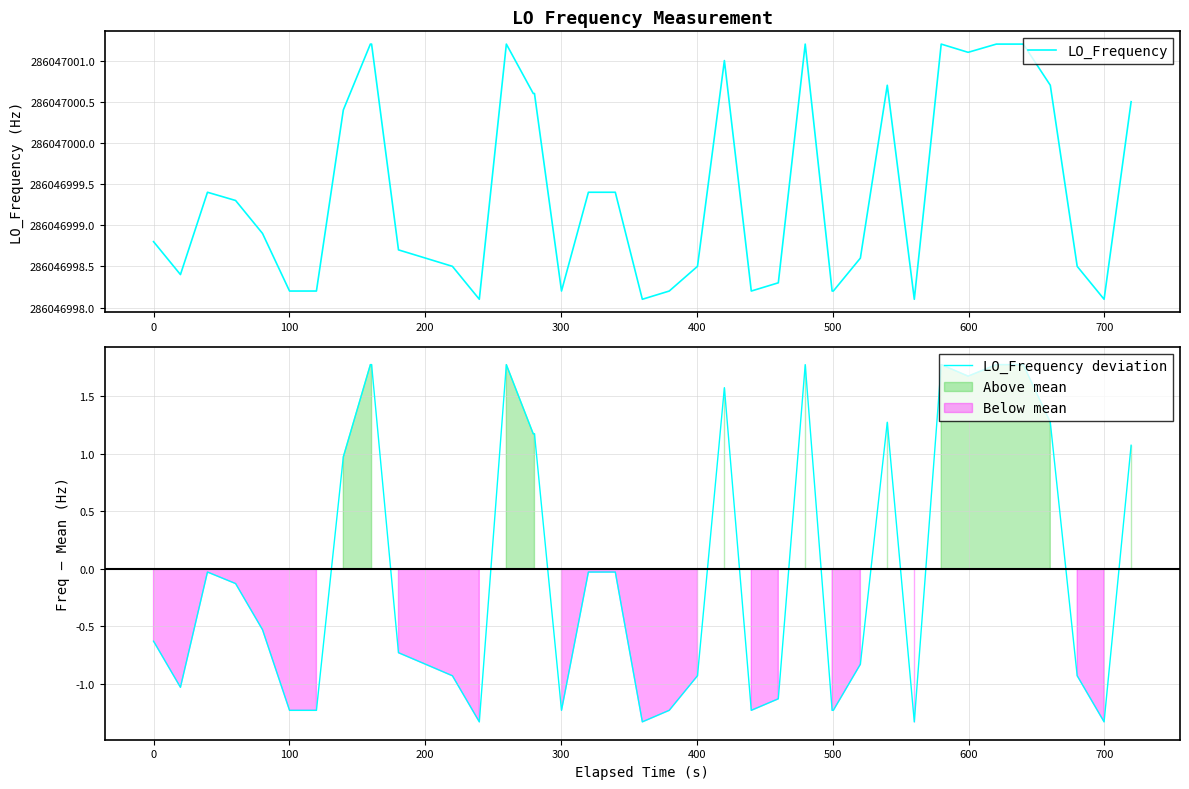

Reading right to left, list all the values displayed in this chart.

LO_Frequency: 286047000.5	286046998.1	286046998.5	286047000.7	286047001.2	286047001.2	286047001.1	286047001.2	286046998.1	286047000.7	286046998.6	286046998.2	286046998.2	286047001.2	286046998.3	286046998.2	286047001.0	286046998.5	286046998.2	286046998.1	286046999.4	286046999.4	286046998.2	286047000.6	286047000.6	286047001.2	286046998.1	286046998.5	286046998.6	286046998.7	286047001.2	286047001.2	286047000.4	286046998.2	286046998.2	286046998.9	286046999.3	286046999.4	286046998.4	286046998.8
LO_Frequency deviation: 1.1	-1.3	-0.9	1.3	1.8	1.8	1.7	1.8	-1.3	1.3	-0.8	-1.2	-1.2	1.8	-1.1	-1.2	1.6	-0.9	-1.2	-1.3	-0.0	-0.0	-1.2	1.2	1.2	1.8	-1.3	-0.9	-0.8	-0.7	1.8	1.8	1.0	-1.2	-1.2	-0.5	-0.1	-0.0	-1.0	-0.6